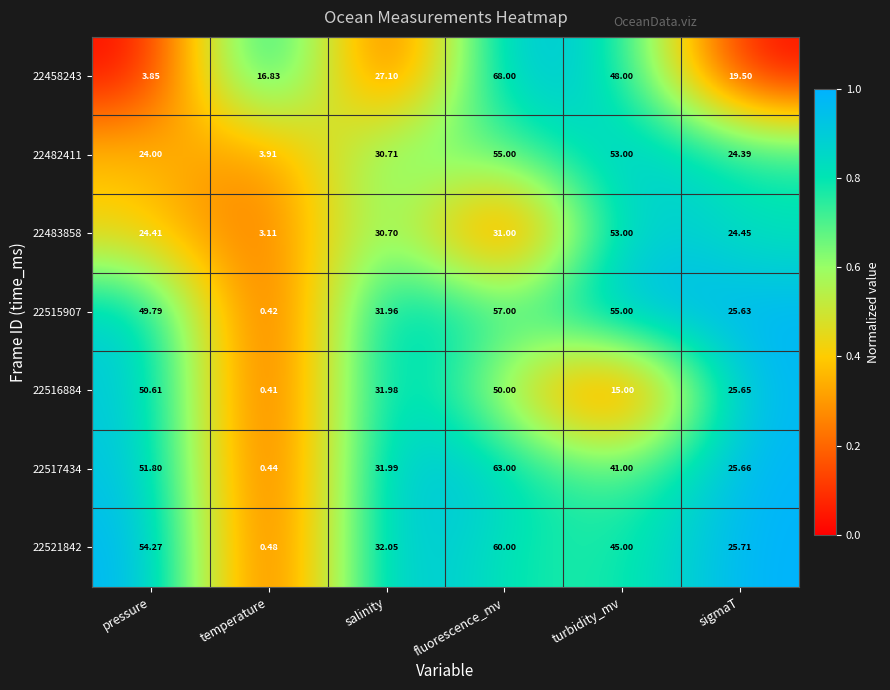

Which series changed the most between salinity and sigmaT?

22458243